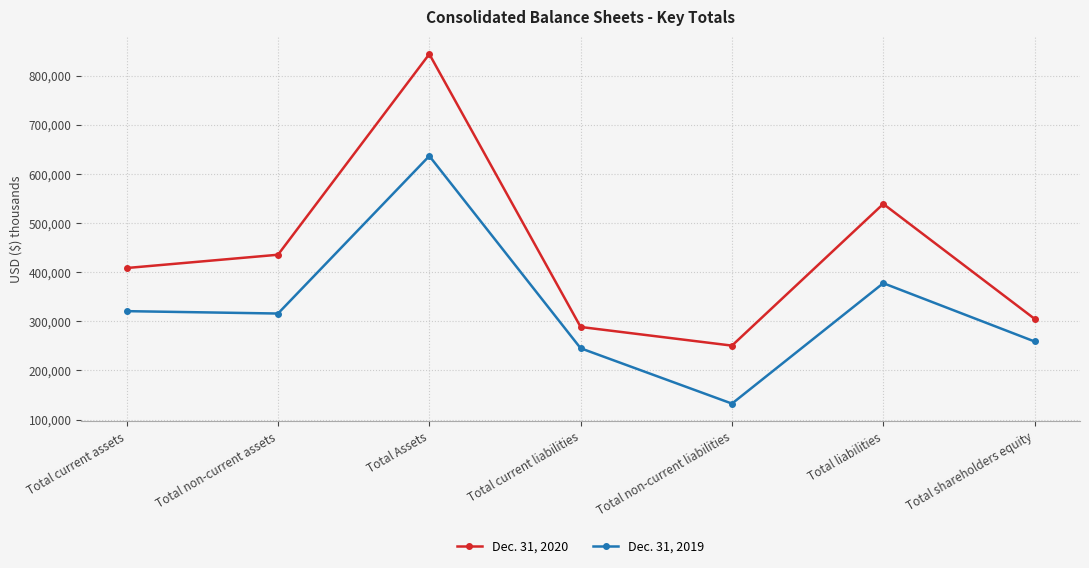

What is the difference between the highest and lowest values at Total current liabilities?

43332